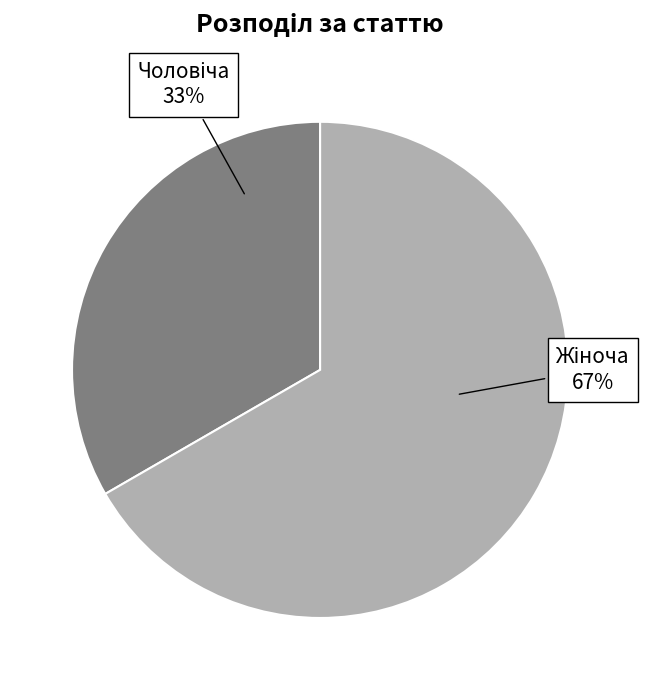

To the nearest percent, what is the average slice percentage?

50%